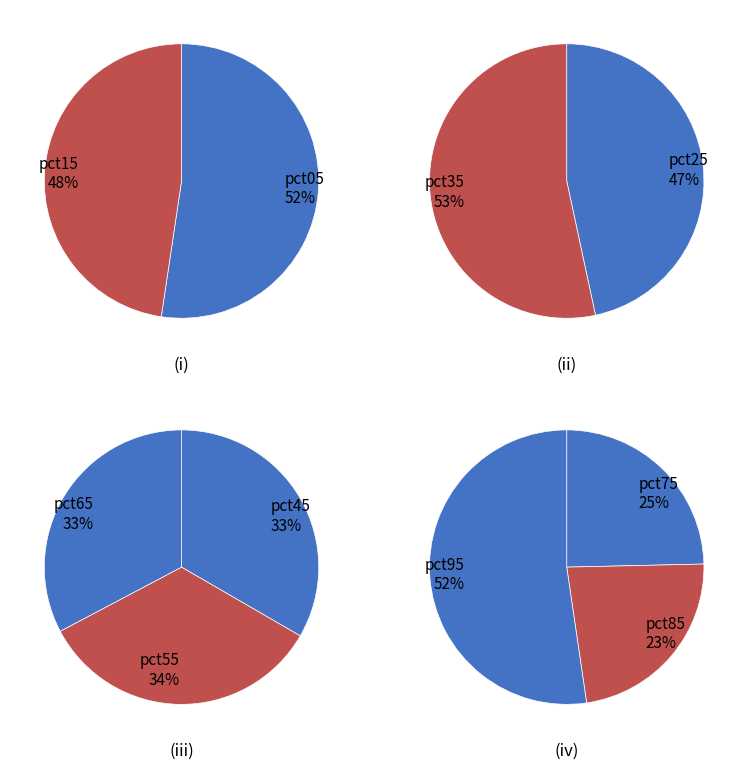

What is the smallest slice in the pie chart?

pct15